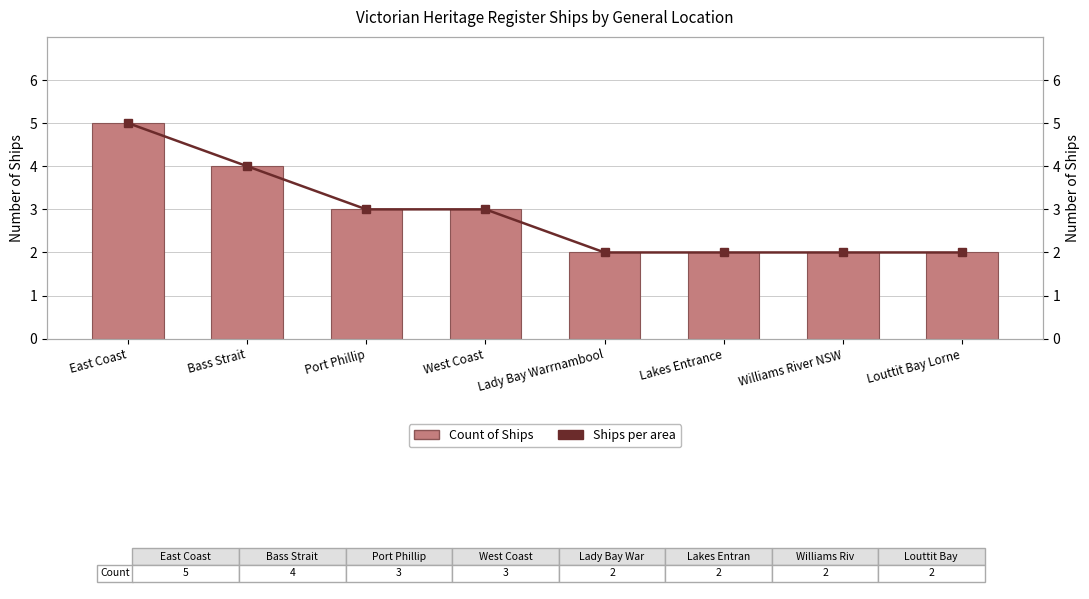

Reading left to right, what are all the values shown in this chart?

Count of Ships: East Coast=5	Bass Strait=4	Port Phillip=3	West Coast=3	Lady Bay Warrnambool=2	Lakes Entrance=2	Williams River NSW=2	Louttit Bay Lorne=2
Cumulative Count: East Coast=5	Bass Strait=4	Port Phillip=3	West Coast=3	Lady Bay Warrnambool=2	Lakes Entrance=2	Williams River NSW=2	Louttit Bay Lorne=2